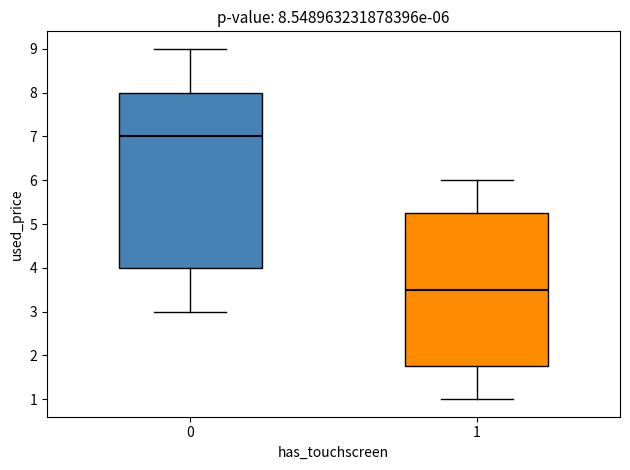

Which box's median line is the lowest?

1